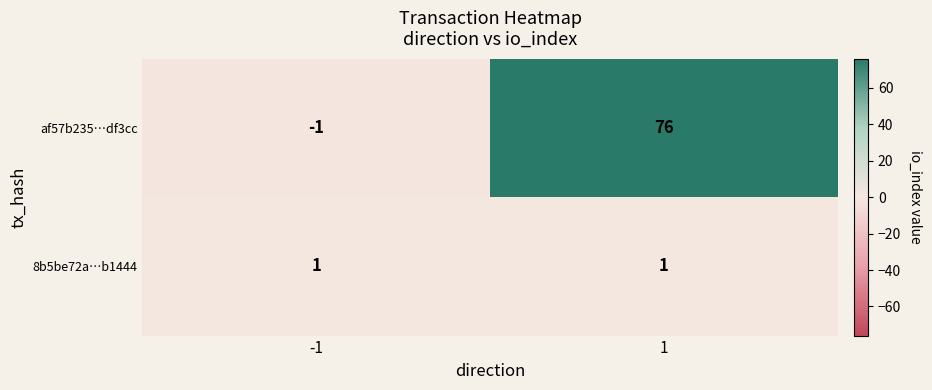

Rank the series by their average value, from highest to lowest.

af57b235…df3cc, 8b5be72a…b1444